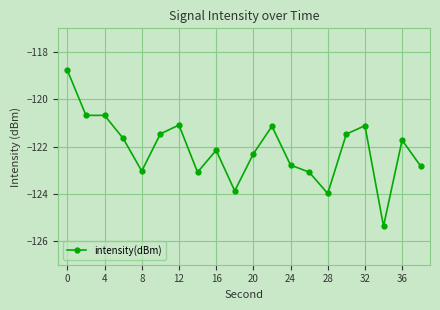

What is the minimum value shown in the chart?

-125.4